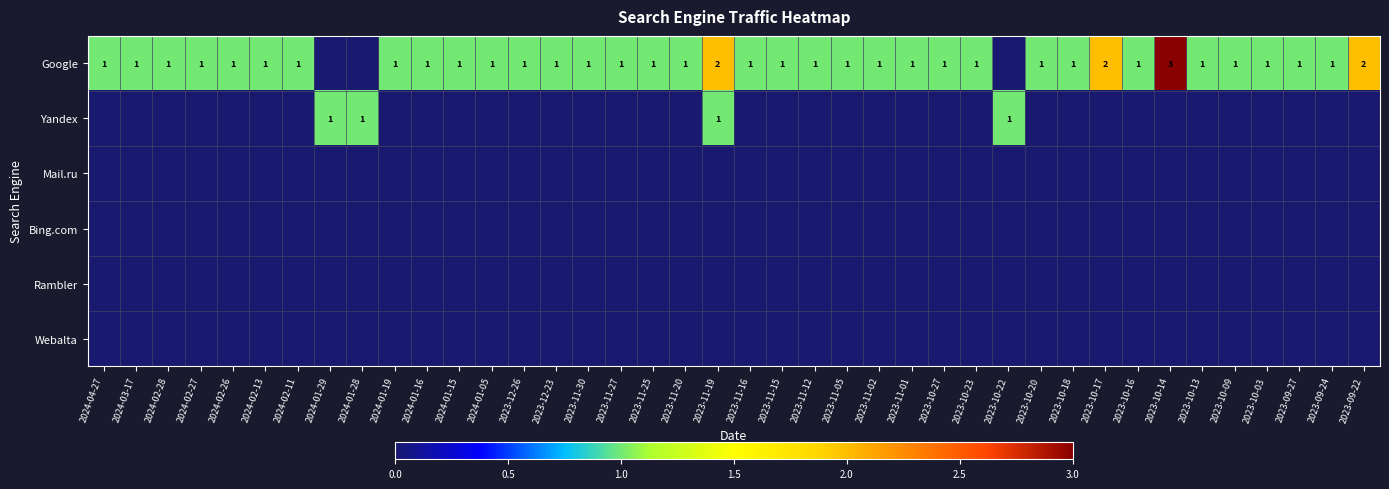

Is it true that Google equals 1 at 2023-10-20?

True